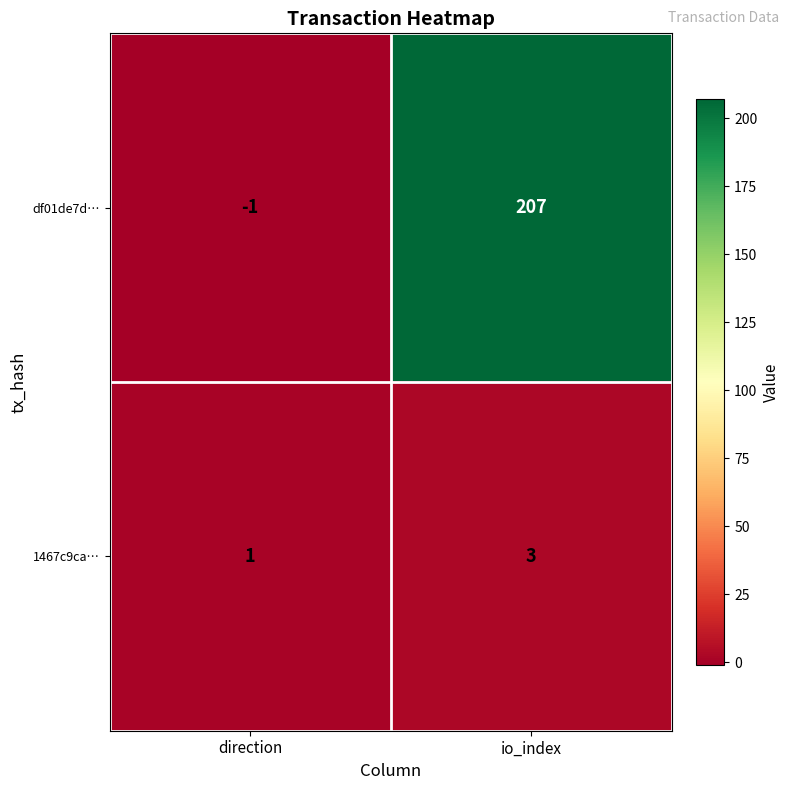

True or false: 1467c9ca… has a value of 1 at io_index.

False